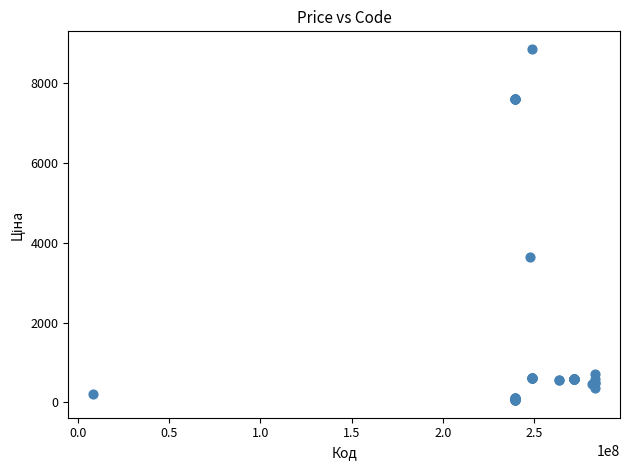

What Y value in the scatter plot is closest to 4456?

3646.5